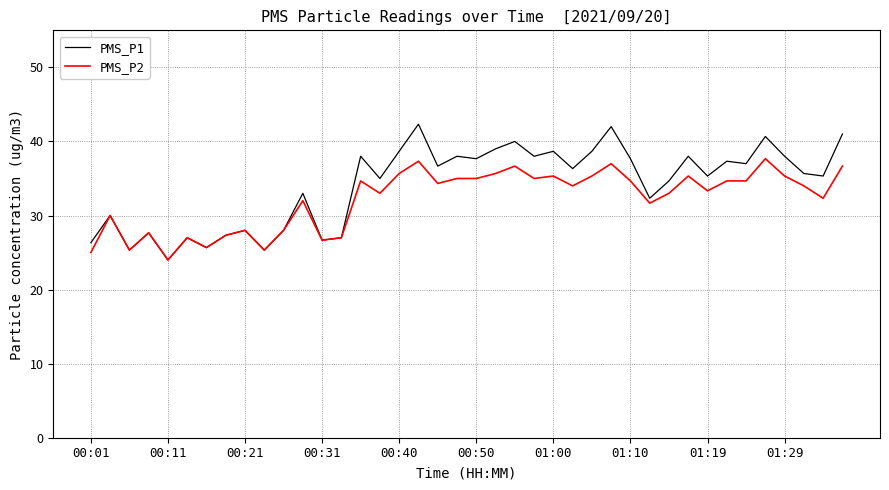

What is the maximum value shown in the chart?

42.3